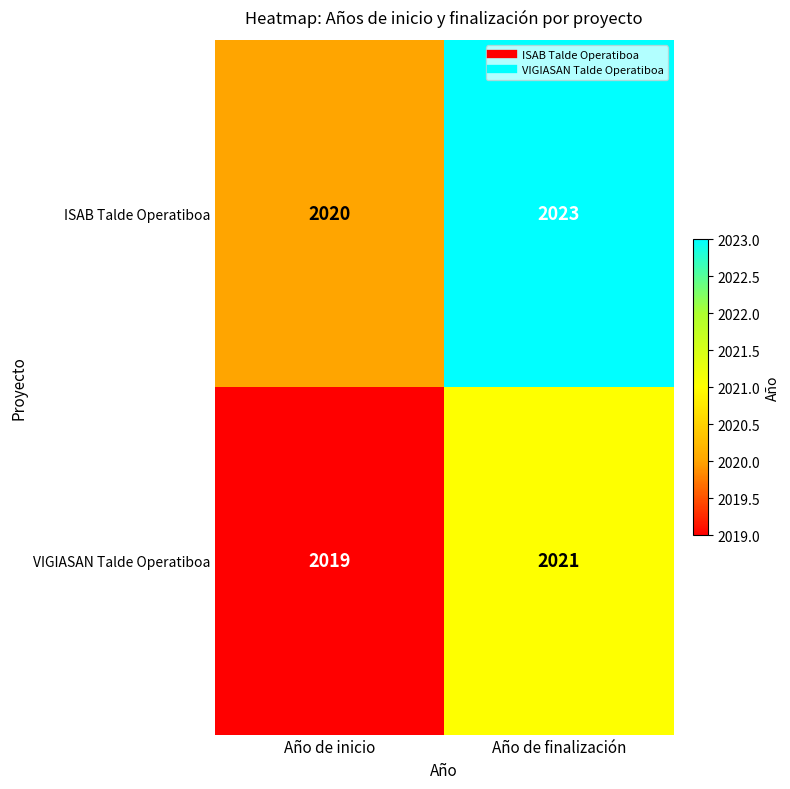

Rank the series by their maximum value, from highest to lowest.

ISAB Talde Operatiboa, VIGIASAN Talde Operatiboa